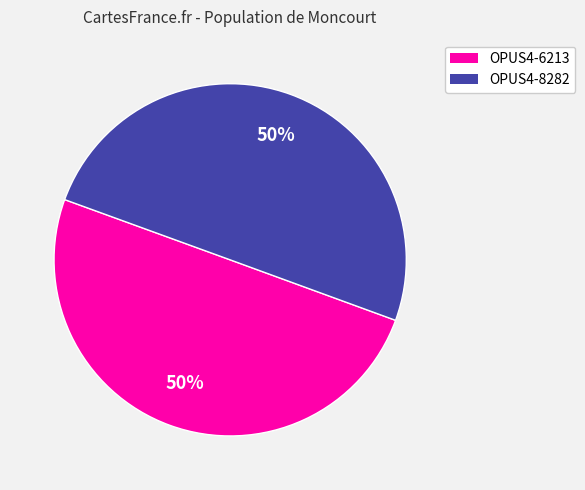

Approximately how many times larger is the value at OPUS4-6213 compared to OPUS4-8282?

1.0